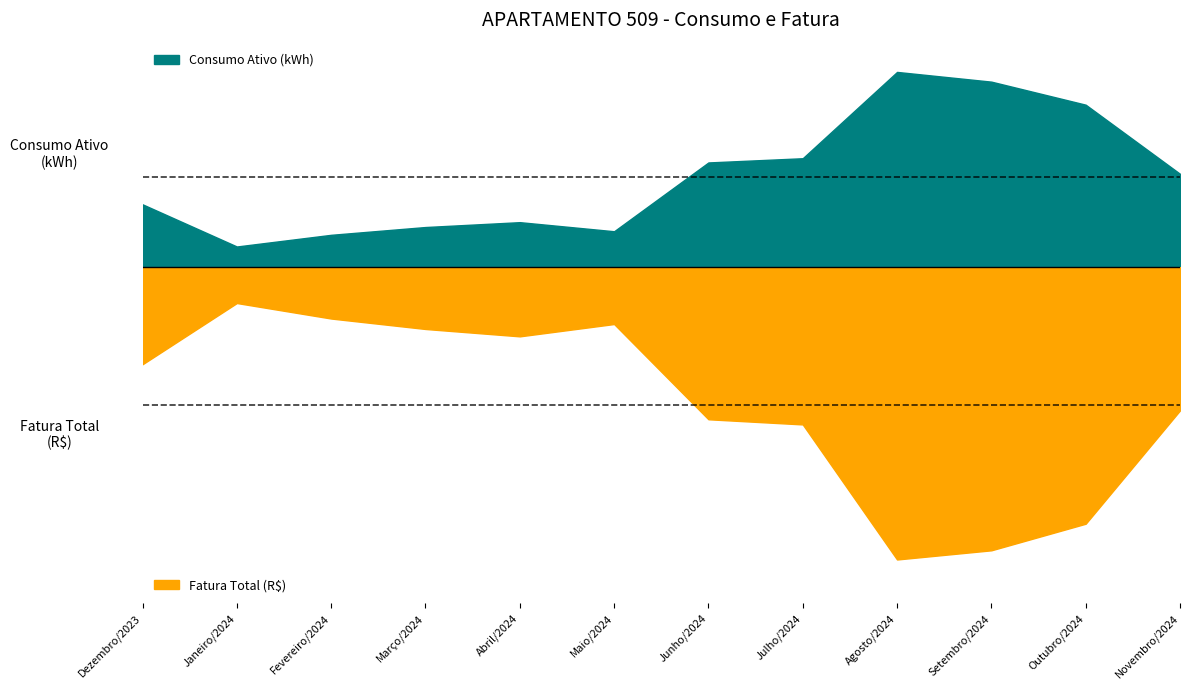

What is the spread (max minus min) of values at Abril/2024?

21.0